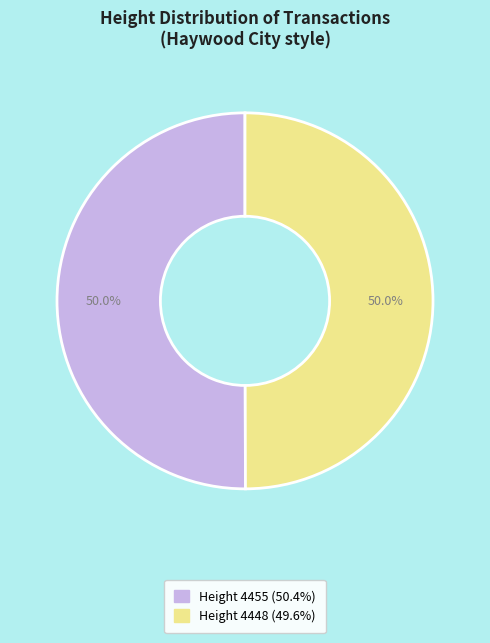

How many slices are in this pie chart?

2